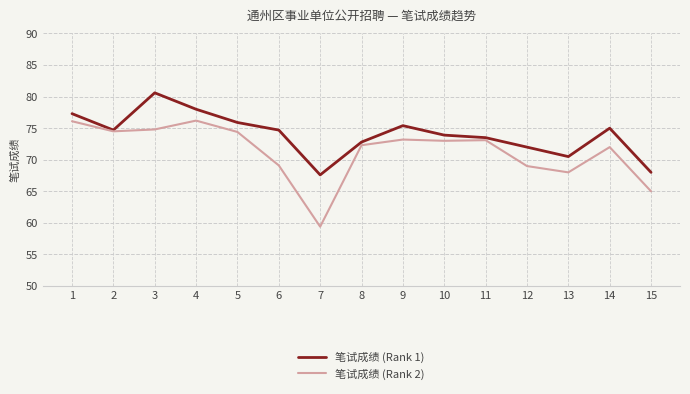

True or false: 笔试成绩 (Rank 1) has more than 2 interior local peaks.

True